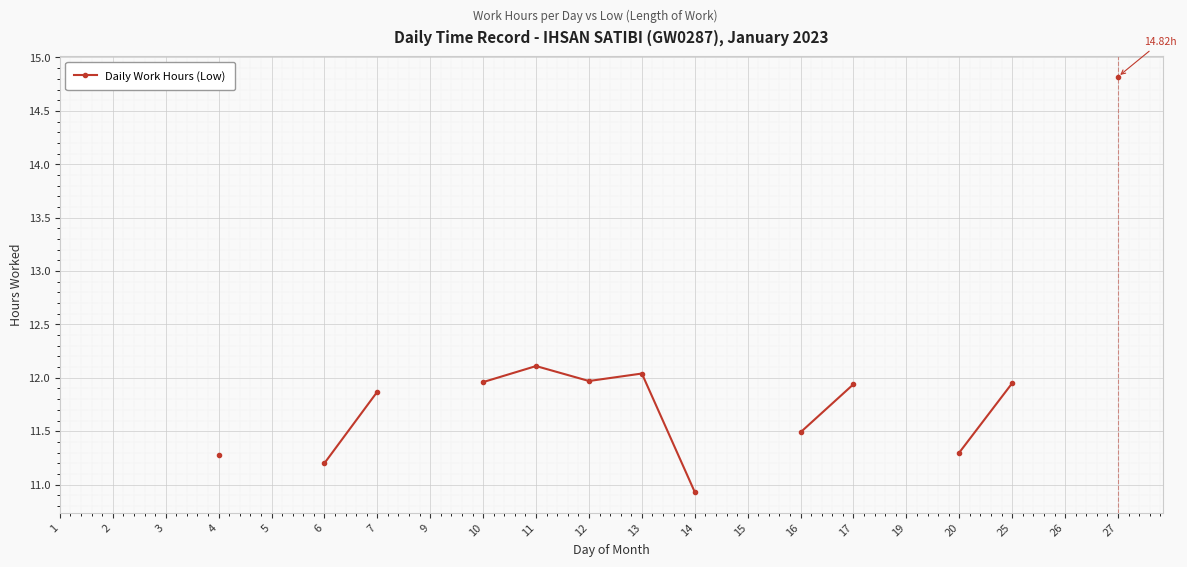

How many interior local valleys (lower than both neighbors) does the data have?

1